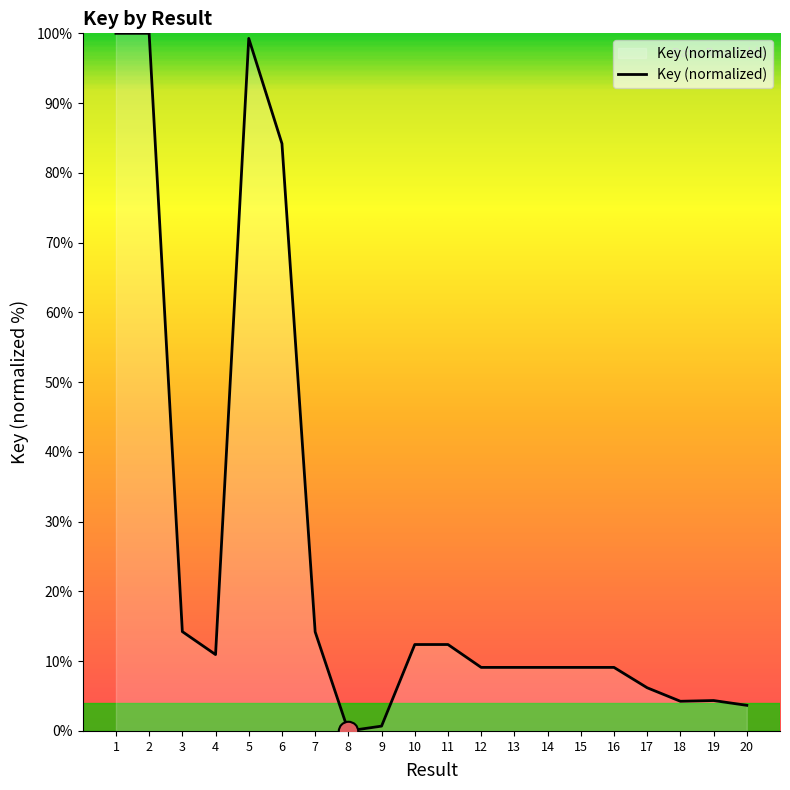

What is the change in value from 5 to 11?

-86.9